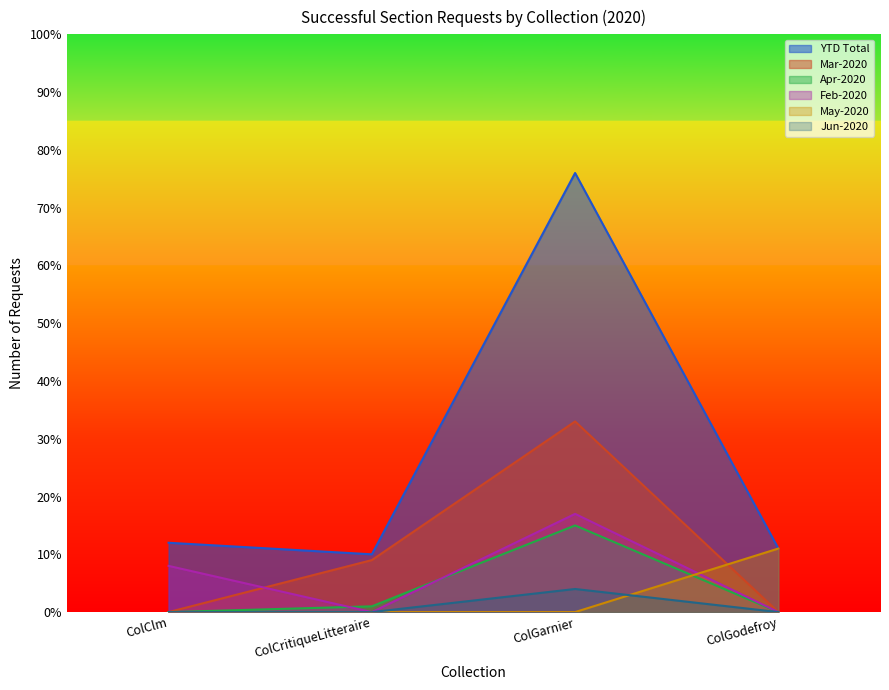

What value does the Feb-2020 series have at ColClm, to the nearest 5?

10